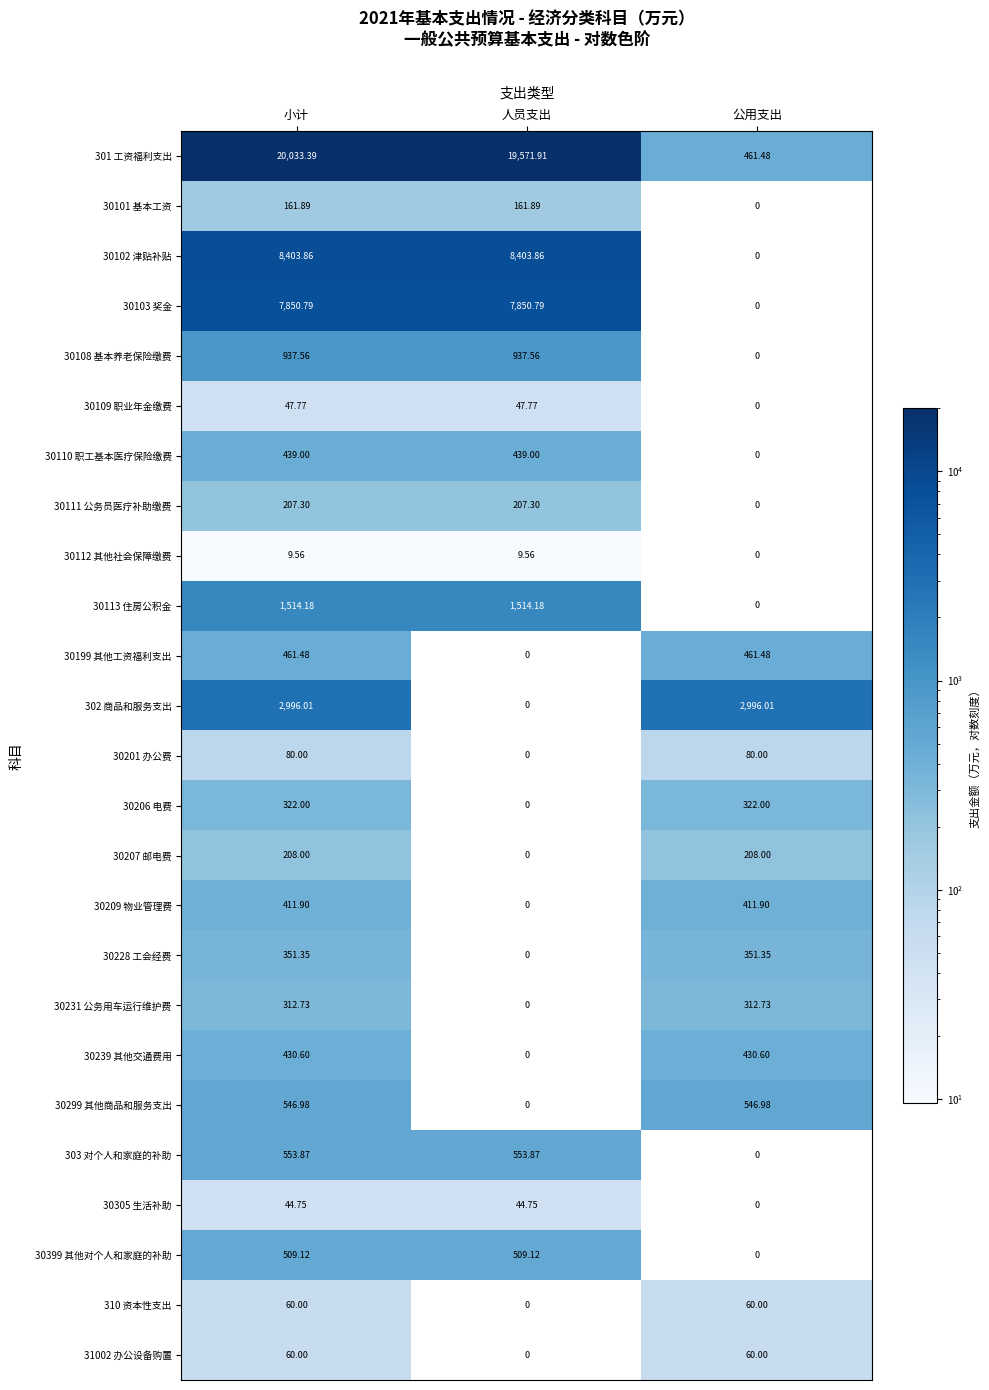

At how many categories does at least one series exceed 8161?

2